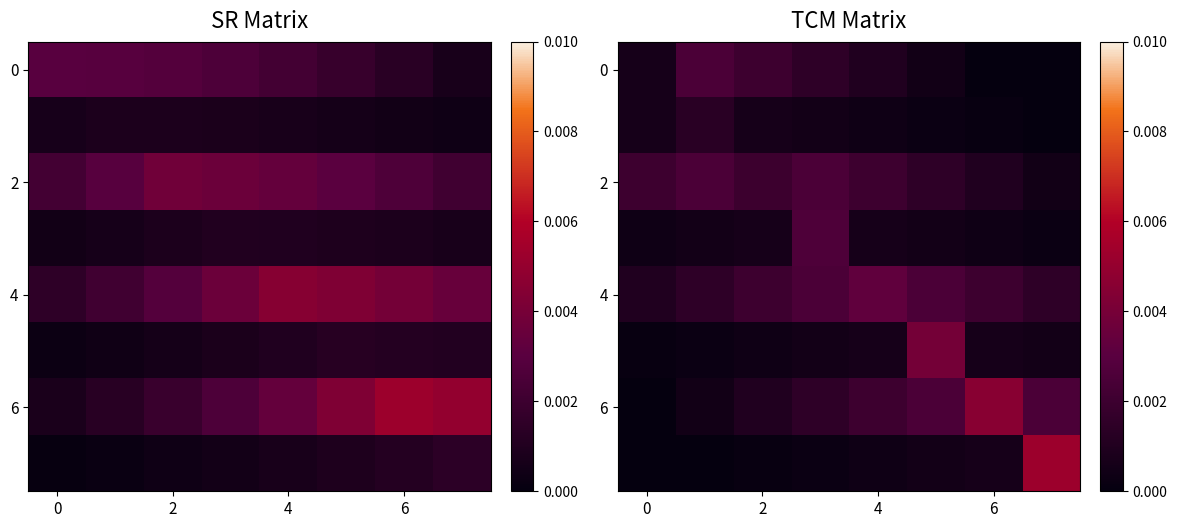

At which category is the sum across all series the highest?

5